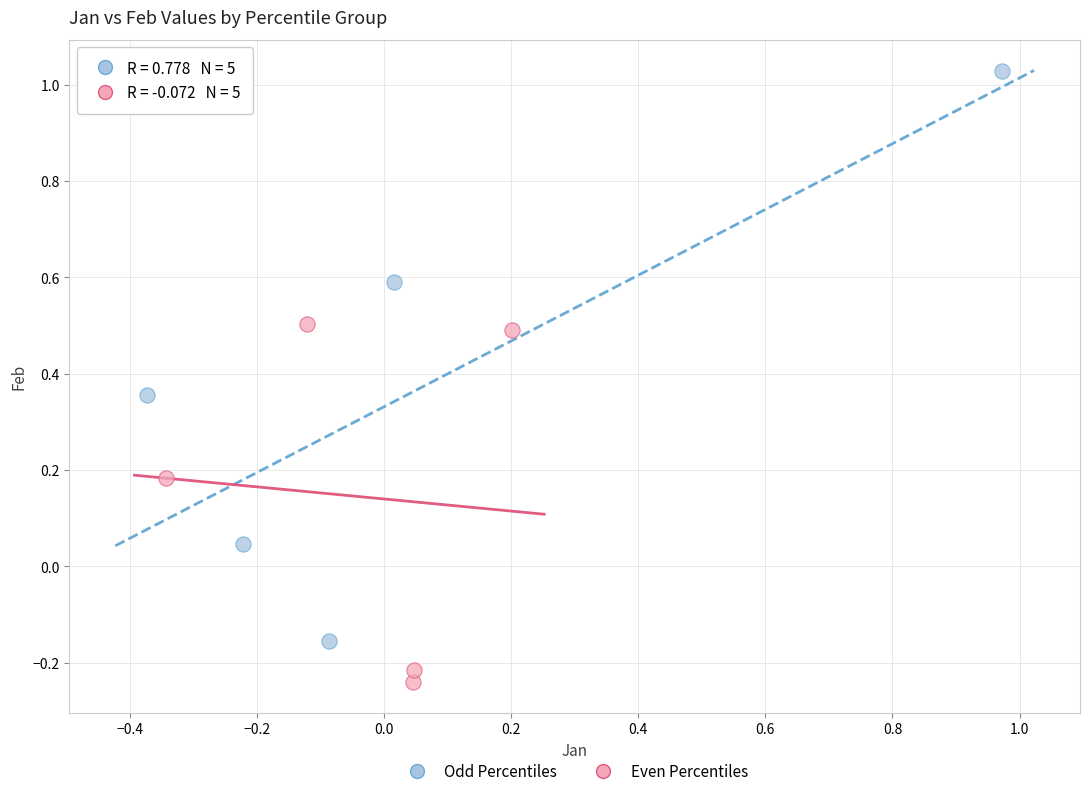

Which series reaches the maximum Y coordinate?

Odd Percentiles